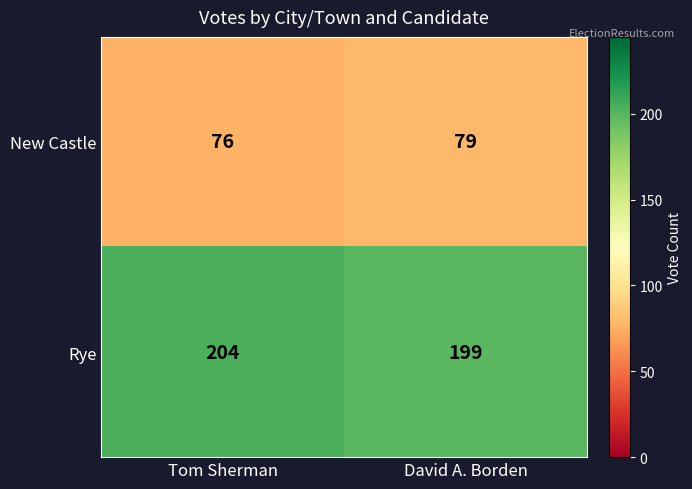

Reading right to left, extract all data points from this chart.

New Castle: 79	76
Rye: 199	204